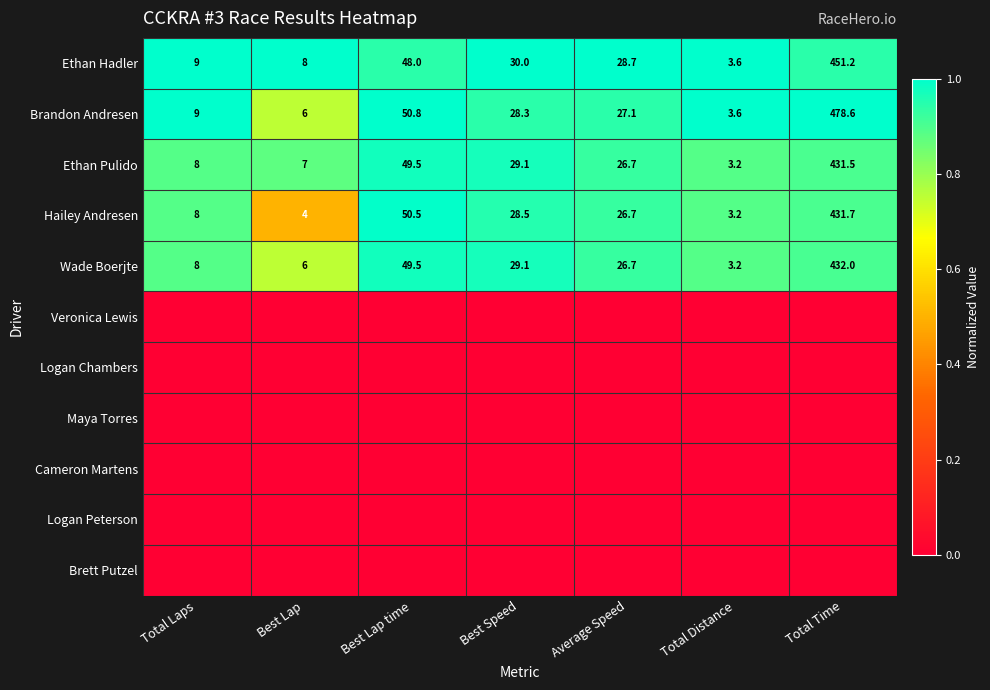

Is it true that Wade Boerjte equals 10.3 at Best Lap?

False